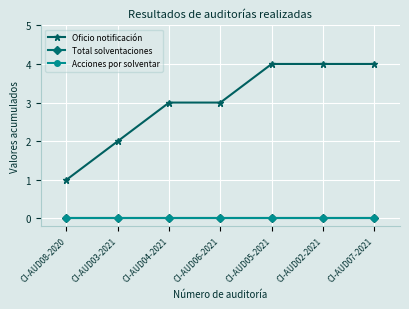

Reading left to right, transcribe all the data shown in this chart.

Oficio notificación: 1	2	3	3	4	4	4
Total solventaciones: 0	0	0	0	0	0	0
Acciones por solventar: 0	0	0	0	0	0	0